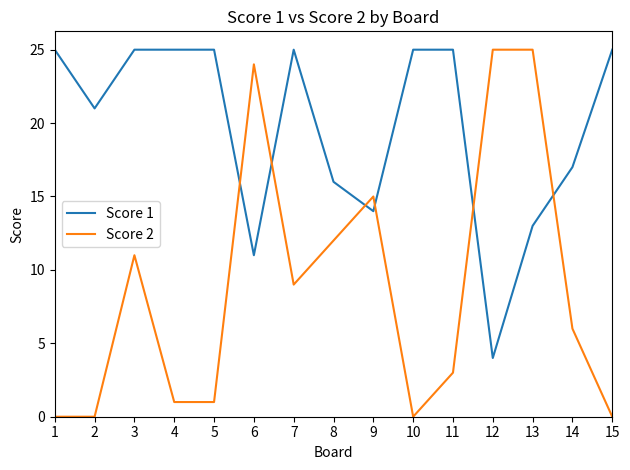

Rank the series at 11 from lowest to highest value.

Score 2, Score 1